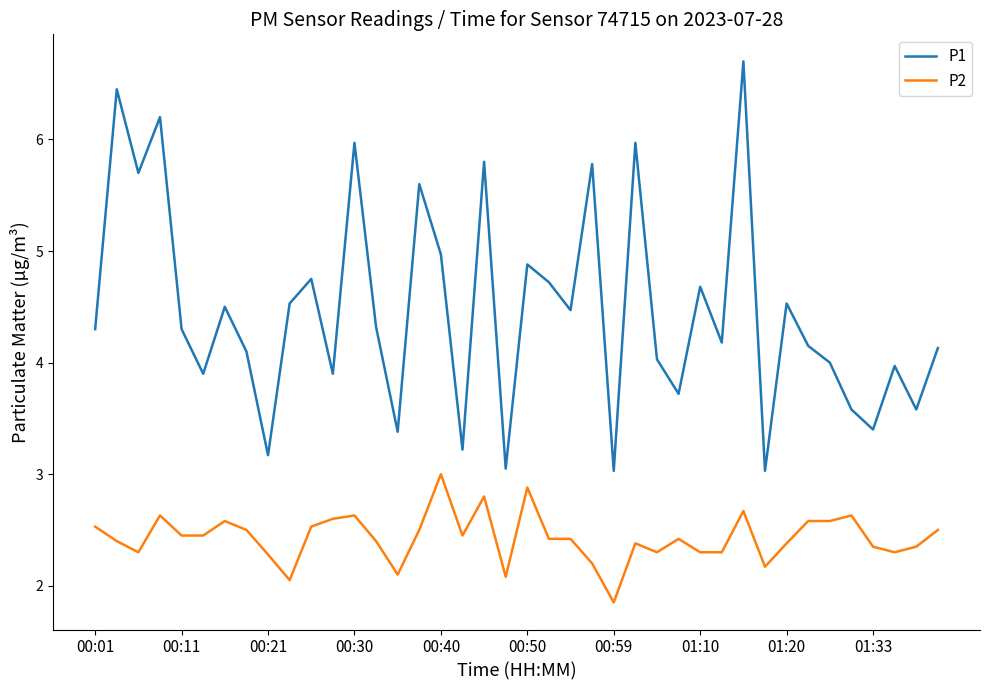

Which series has the largest total across all categories?

P1